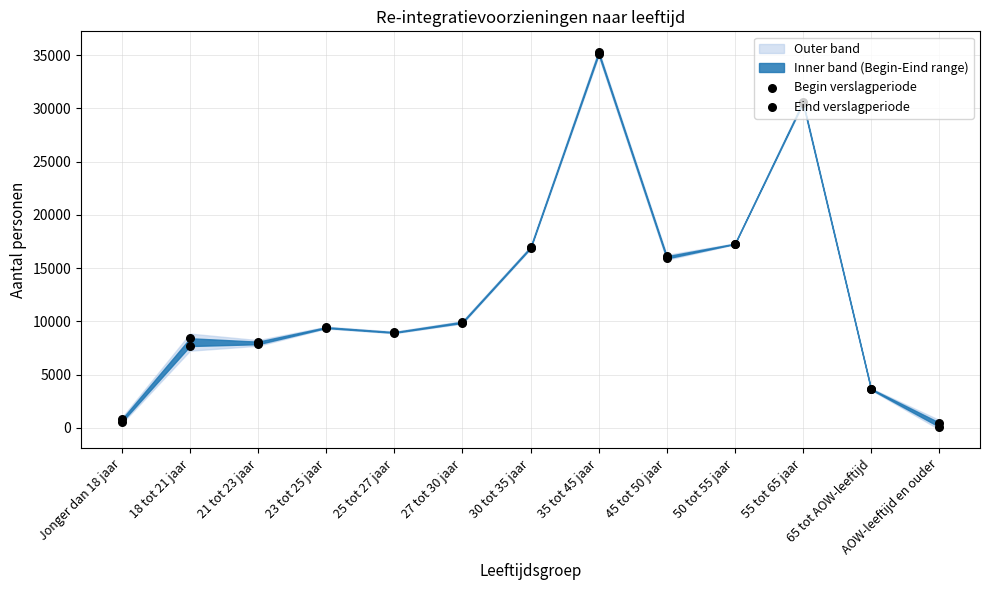

What is the total value across all series at 23 tot 25 jaar?

18840